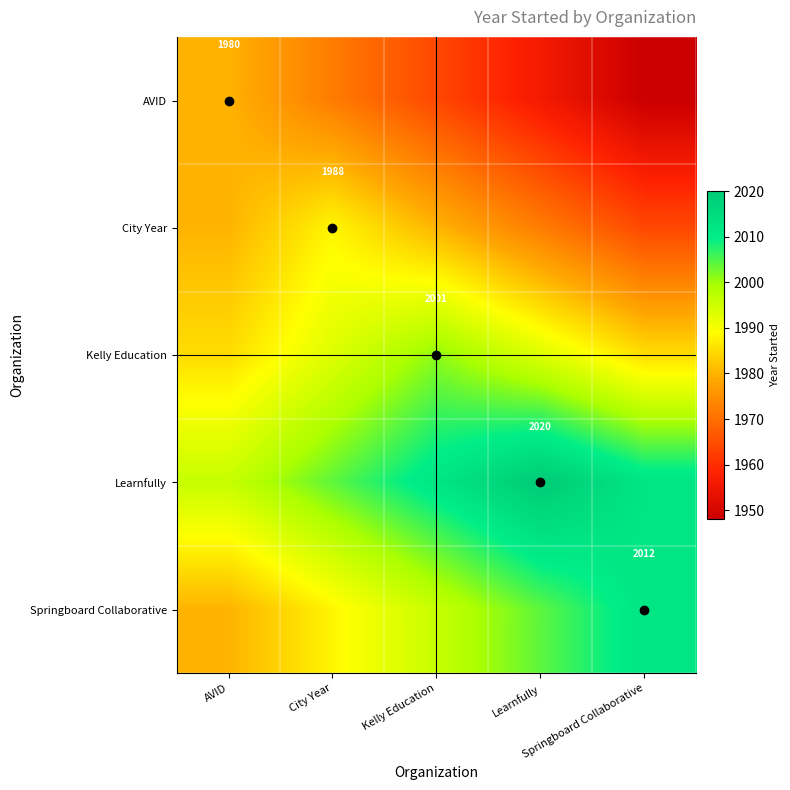

What is the difference between the maximum and minimum values in the Springboard Collaborative series?

32